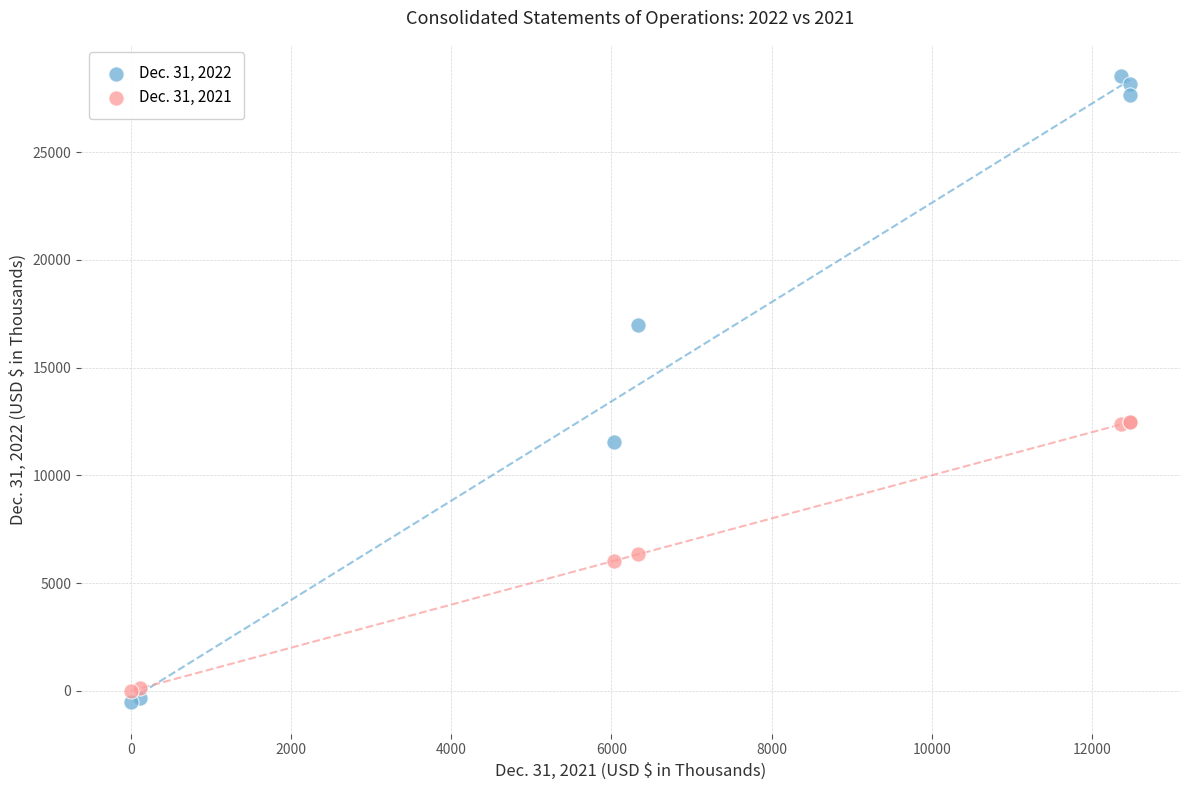

Which series reaches the maximum Y coordinate?

Dec. 31, 2022